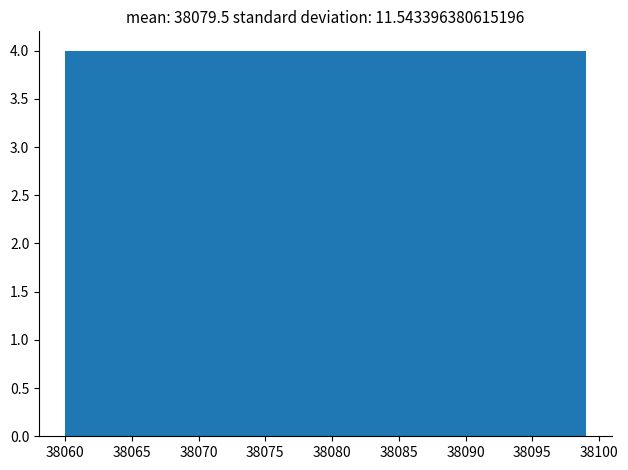

Reading left to right, transcribe this chart: for each bar, give the range it covers on the x-axis and its height. Neither the bar edges nor the heights are printed on the chart, so give them approximately, as read against the axes.

38060.0 to 38063.9: 4
38063.9 to 38067.8: 4
38067.8 to 38071.7: 4
38071.7 to 38075.6: 4
38075.6 to 38079.5: 4
38079.5 to 38083.4: 4
38083.4 to 38087.3: 4
38087.3 to 38091.2: 4
38091.2 to 38095.1: 4
38095.1 to 38099.0: 4